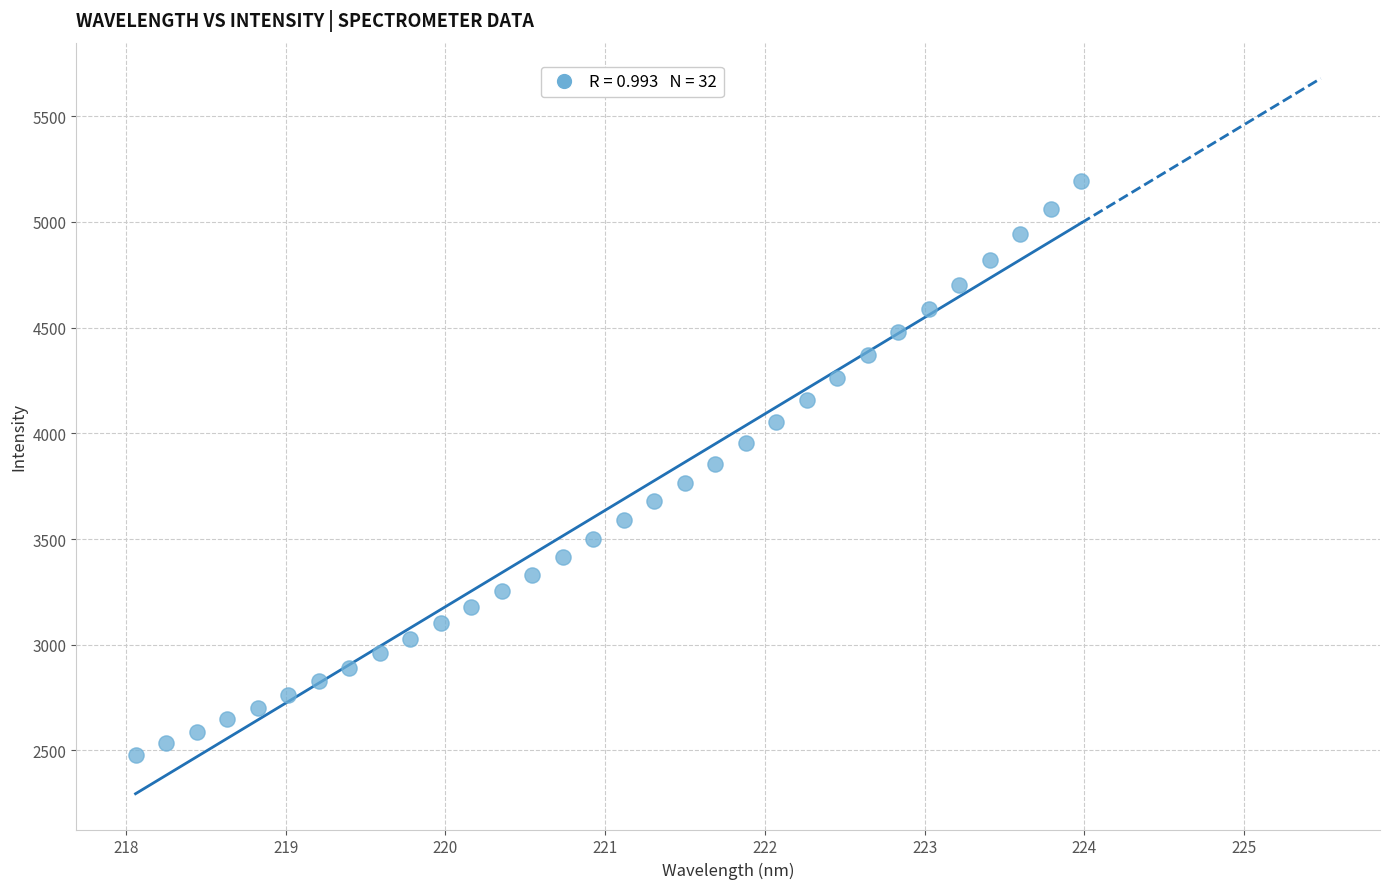

What is the range of Y values (max minus min)?

2713.1